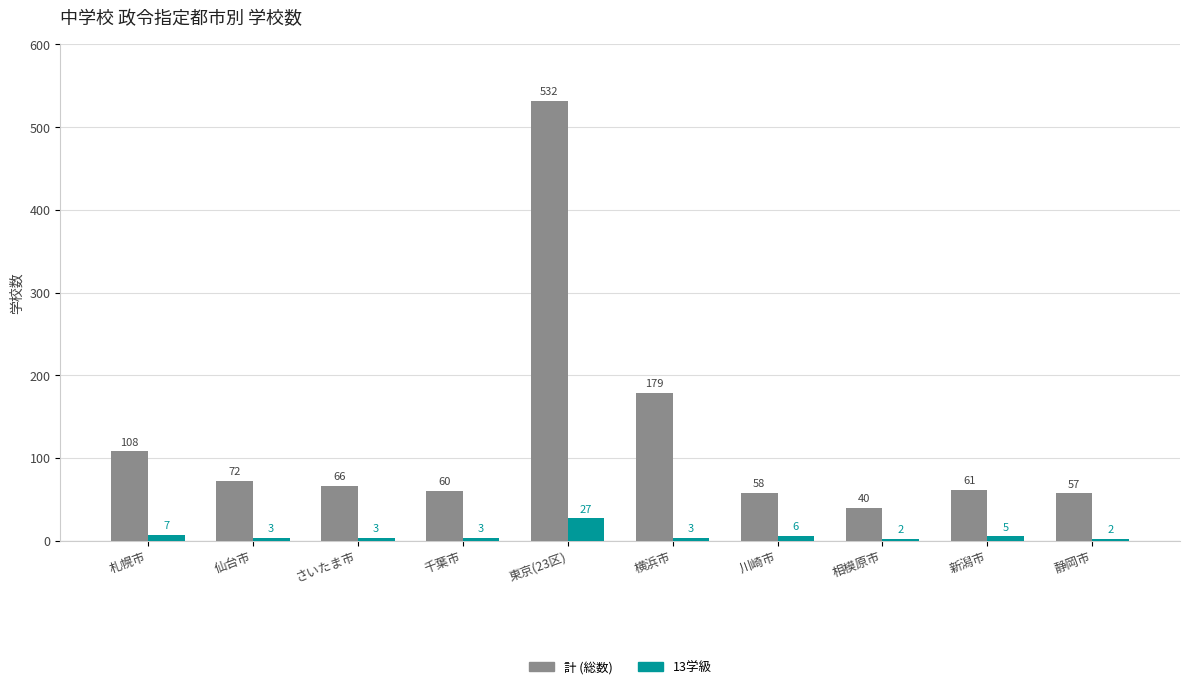

What is the smallest value displayed?

2